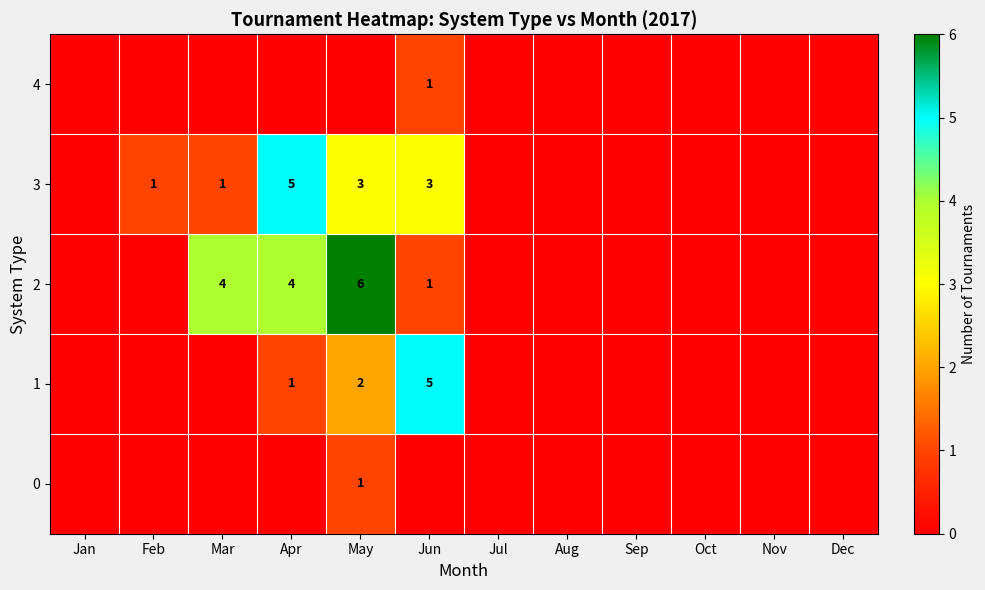

What is the difference between the highest and lowest values at Jun?

5